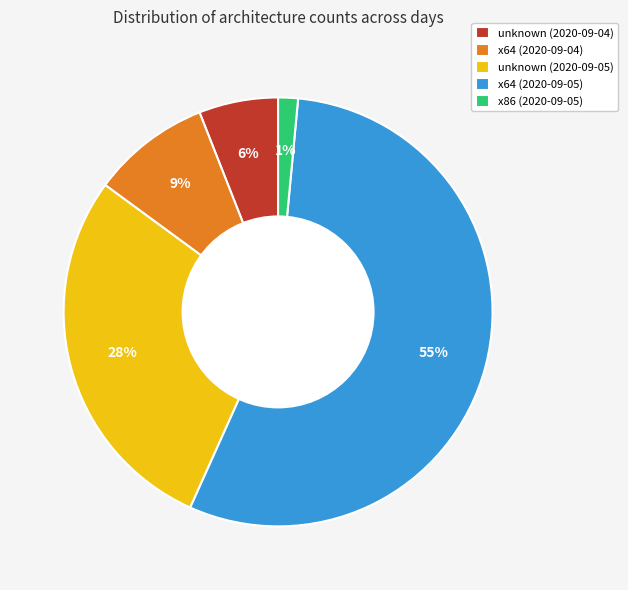

To the nearest percent, what is the combined percentage of unknown (2020-09-05) and x64 (2020-09-04)?

37%